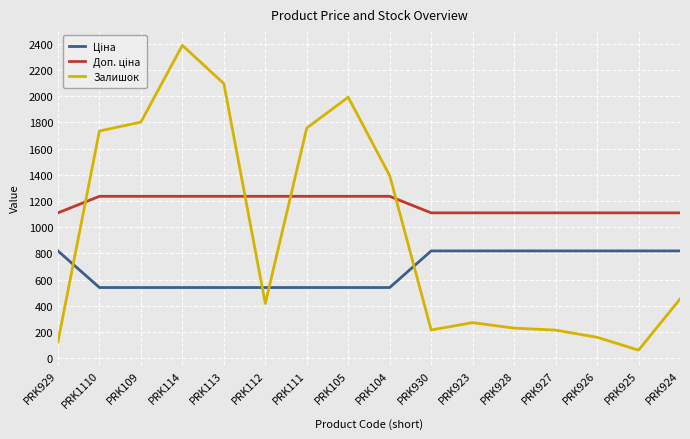

Which series has the widest spread of values?

Залишок